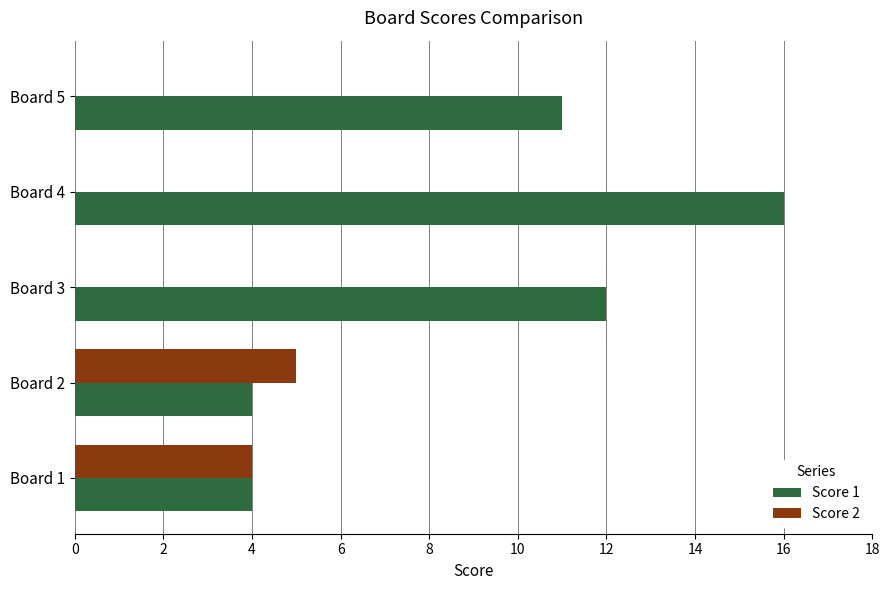

True or false: Score 1 has a value of 1 at Board 1.

False